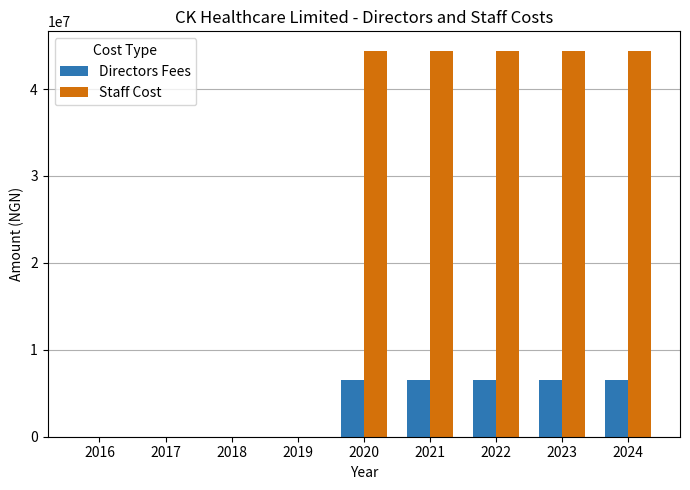

Which series has the largest total across all categories?

Staff Cost